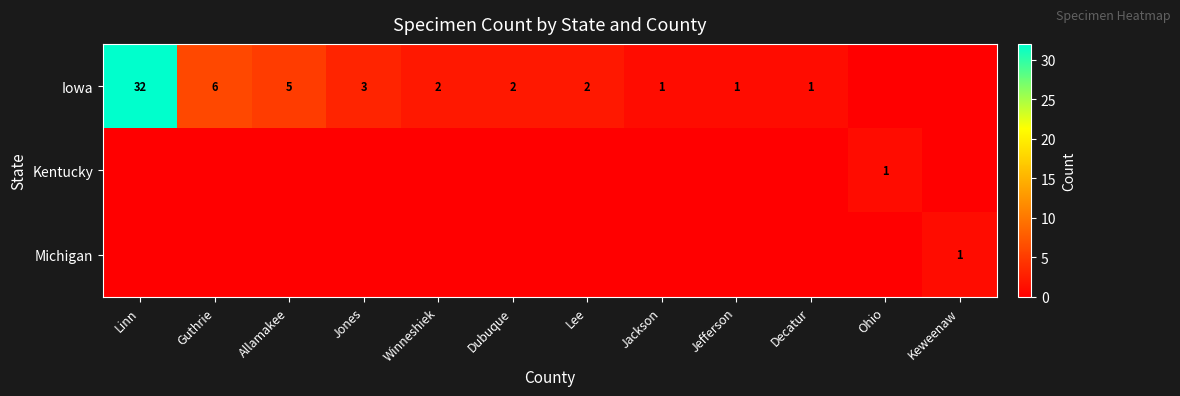

The value of Michigan at Keweenaw is 1. True or false?

True